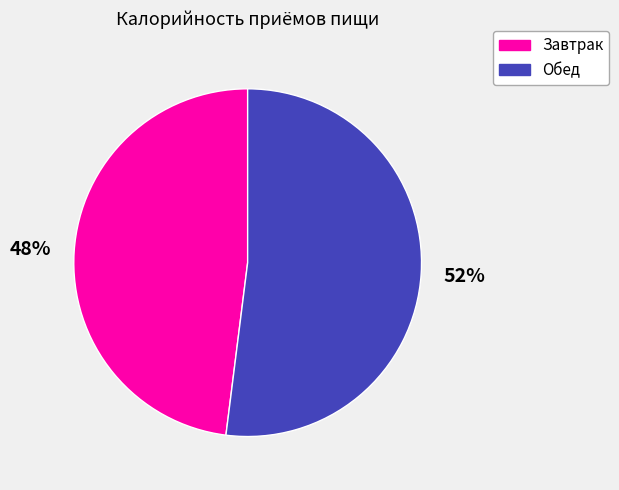

Do Завтрак and Обед together represent more than half of the pie?

Yes